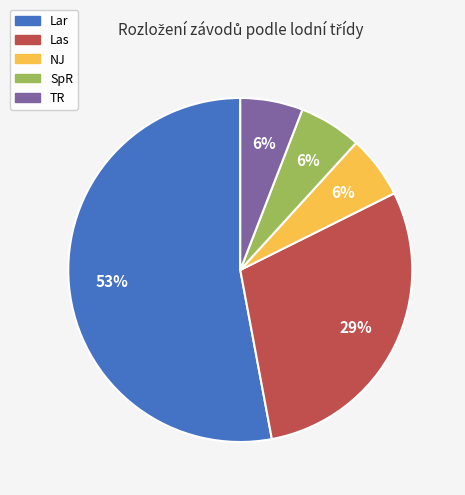

Does TR account for over 50% of the chart?

No